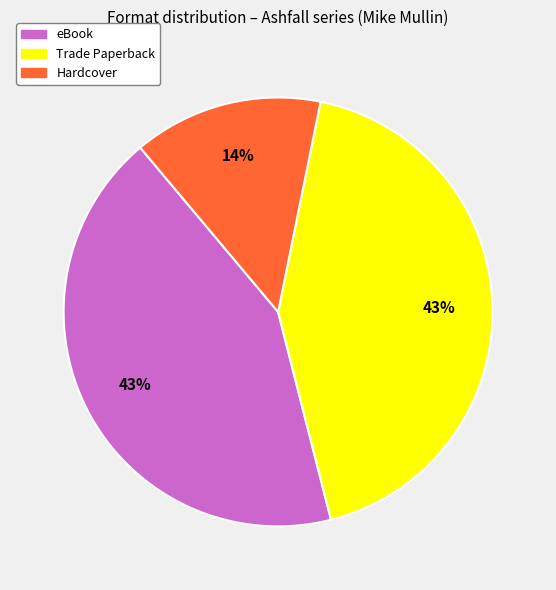

Approximately how many times larger is the value at Trade Paperback compared to eBook?

1.0